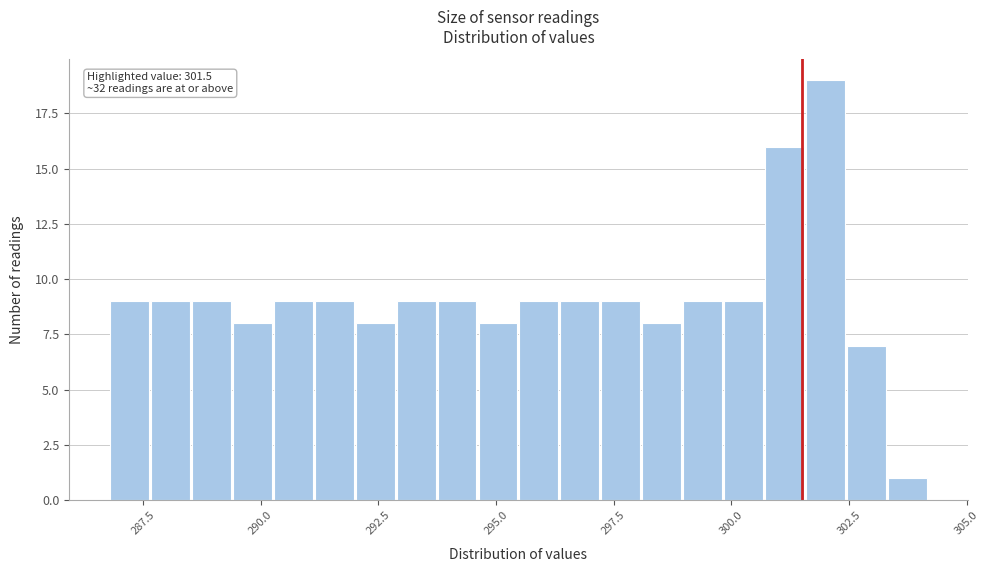

Around what value on the x-axis is the tallest bar? Give the approximate position of its centre, as read against the axis.

302.0